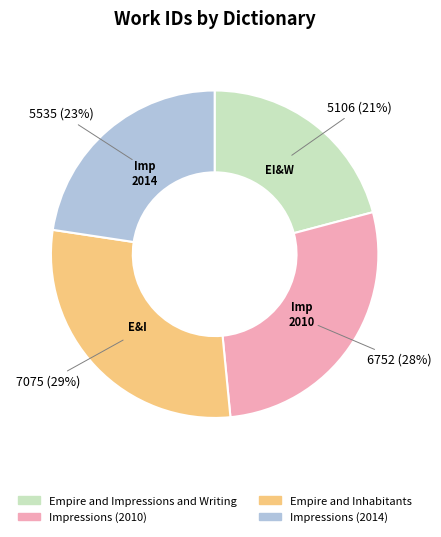

The Empire and Impressions and Writing slice represents 36% of the pie. True or false?

False